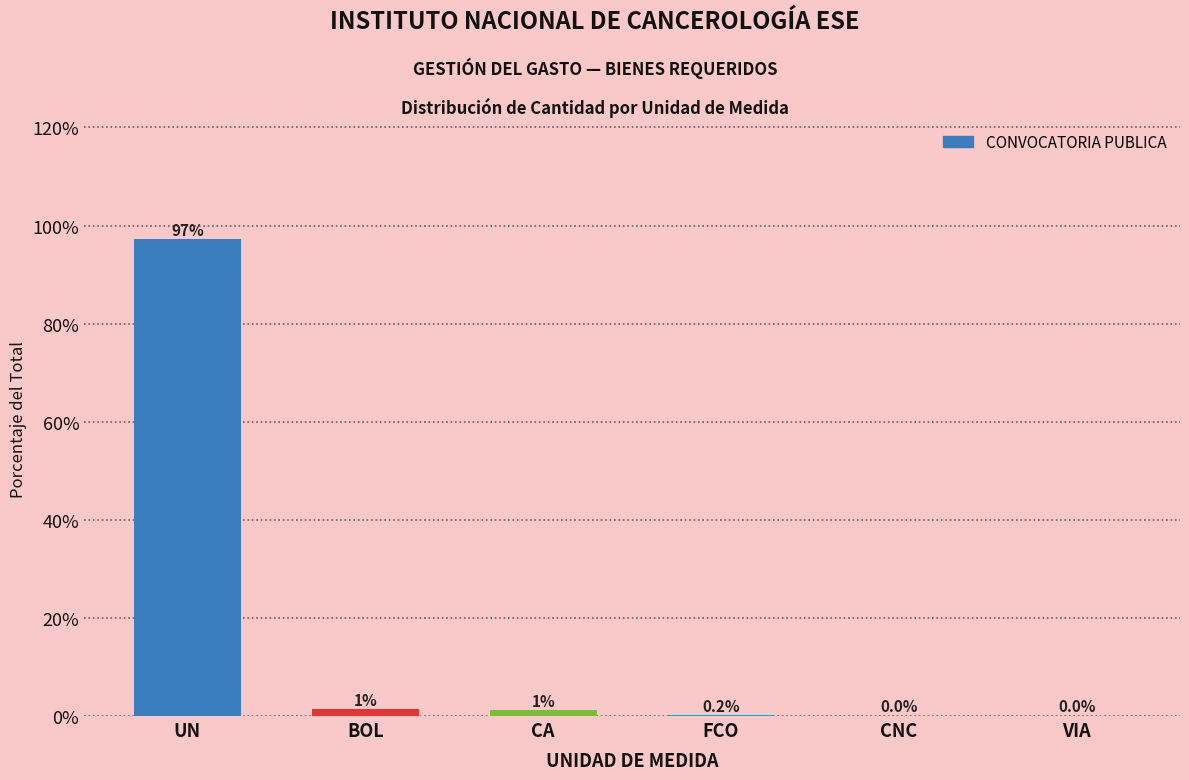

True or false: the data shows 0.0 at VIA.

True